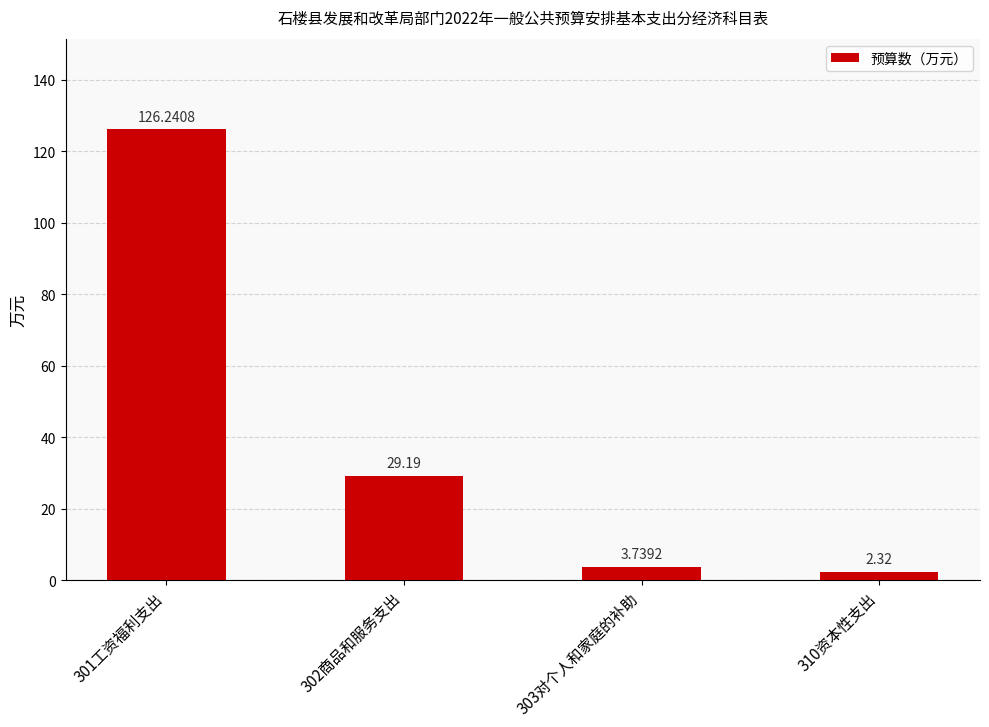

What is the change in value from 303对个人和家庭的补助 to 310资本性支出?

-1.4